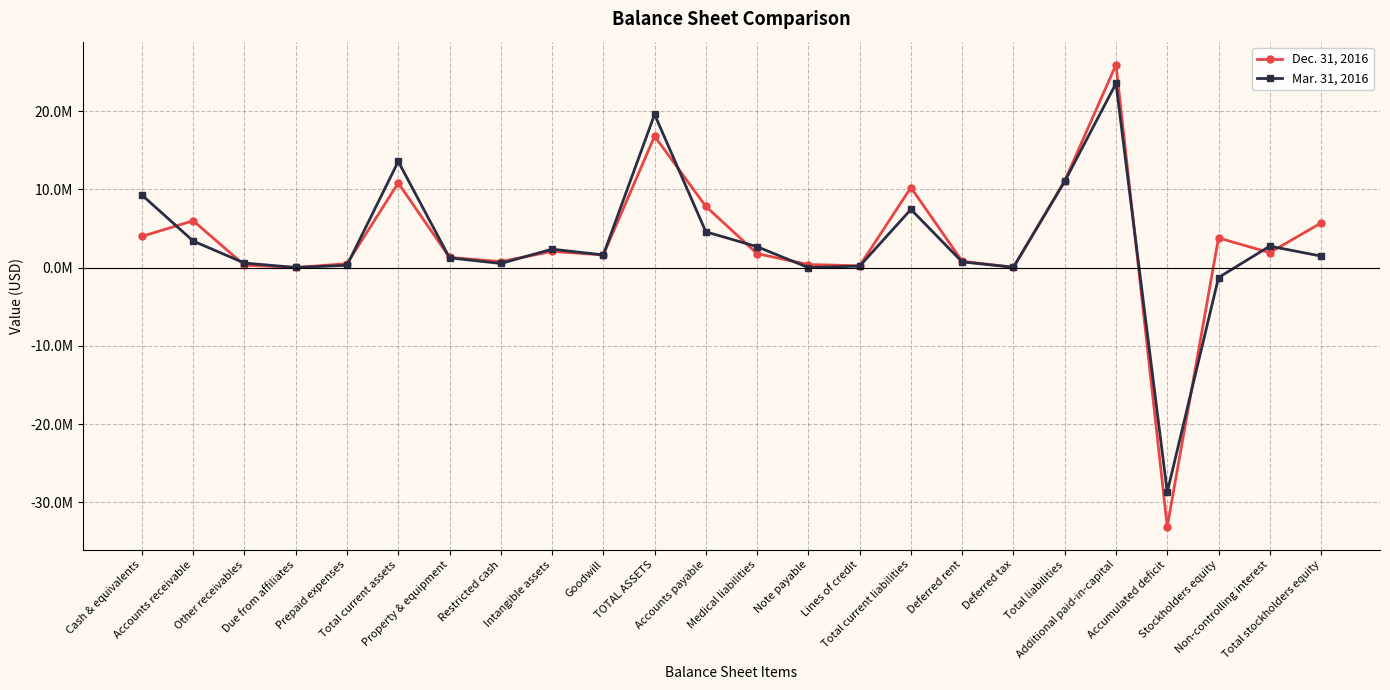

What is the difference between the maximum and minimum values in the Mar. 31, 2016 series?

52209082